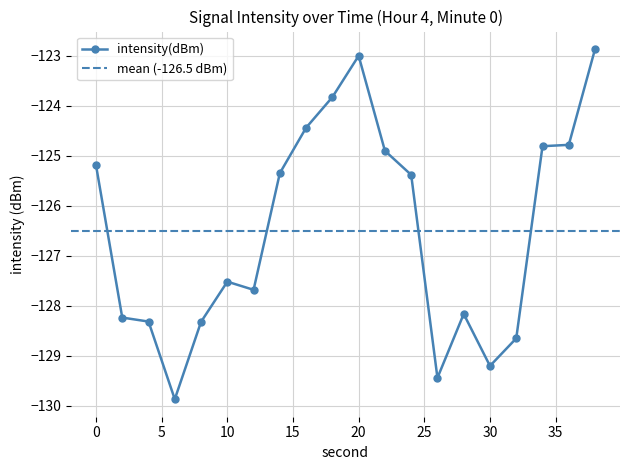

Reading left to right, transcribe all the data shown in this chart.

-125.2	-128.2	-128.3	-129.9	-128.3	-127.5	-127.7	-125.4	-124.4	-123.8	-123.0	-124.9	-125.4	-129.4	-128.2	-129.2	-128.7	-124.8	-124.8	-122.9